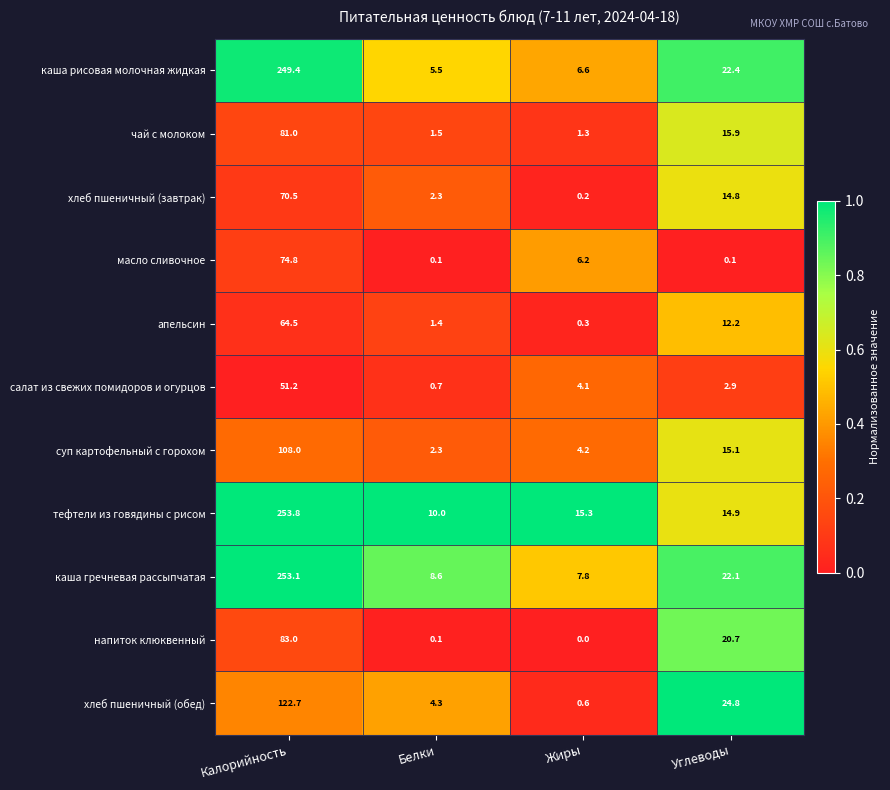

At how many categories does at least one series exceed 0?

4